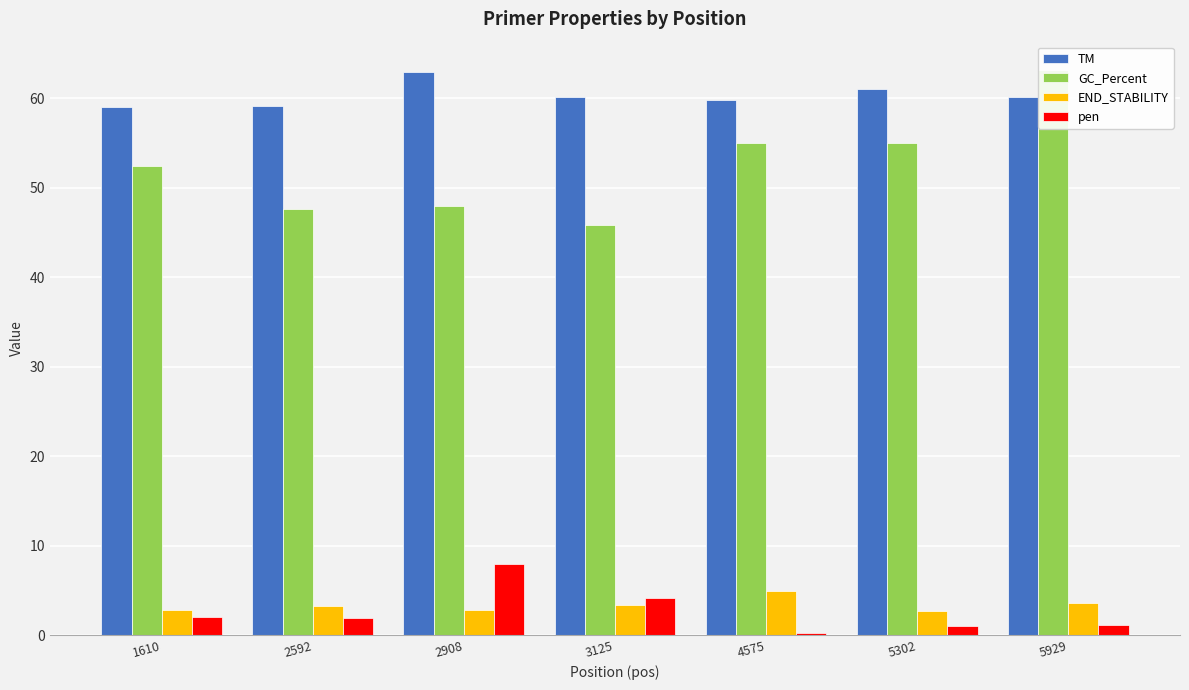

What is the sum of the GC_Percent values at 3125 and 1610?

98.2